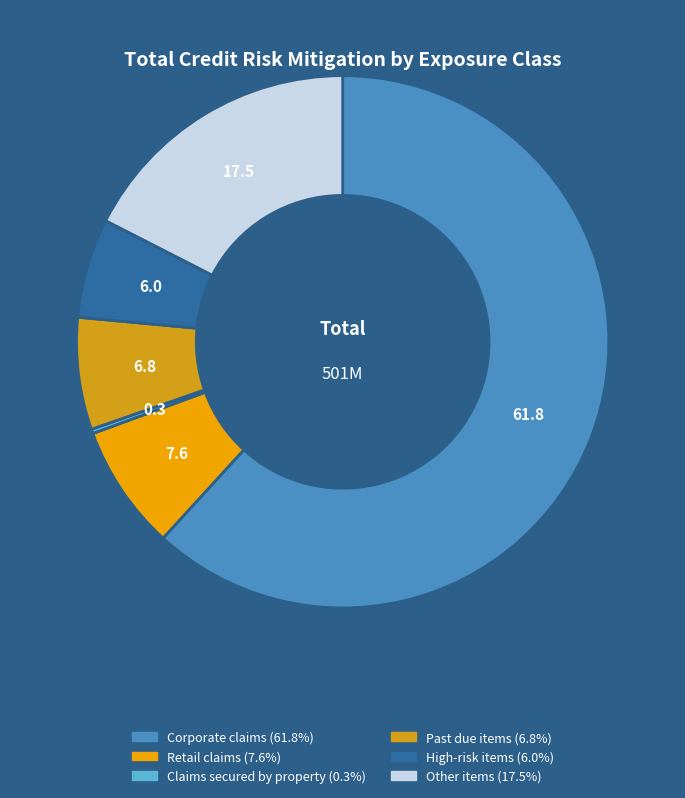

To the nearest percent, what percentage of the pie is Other items?

17%